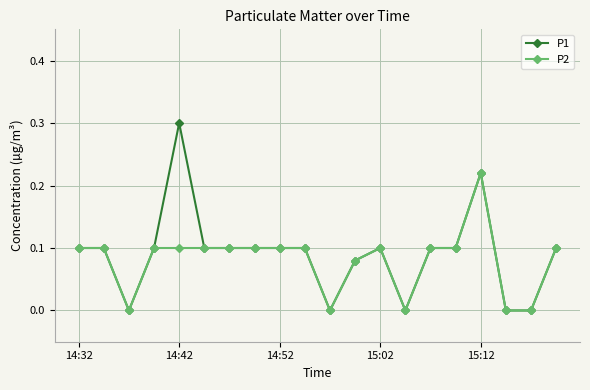

How many distinct data groups are displayed?

2